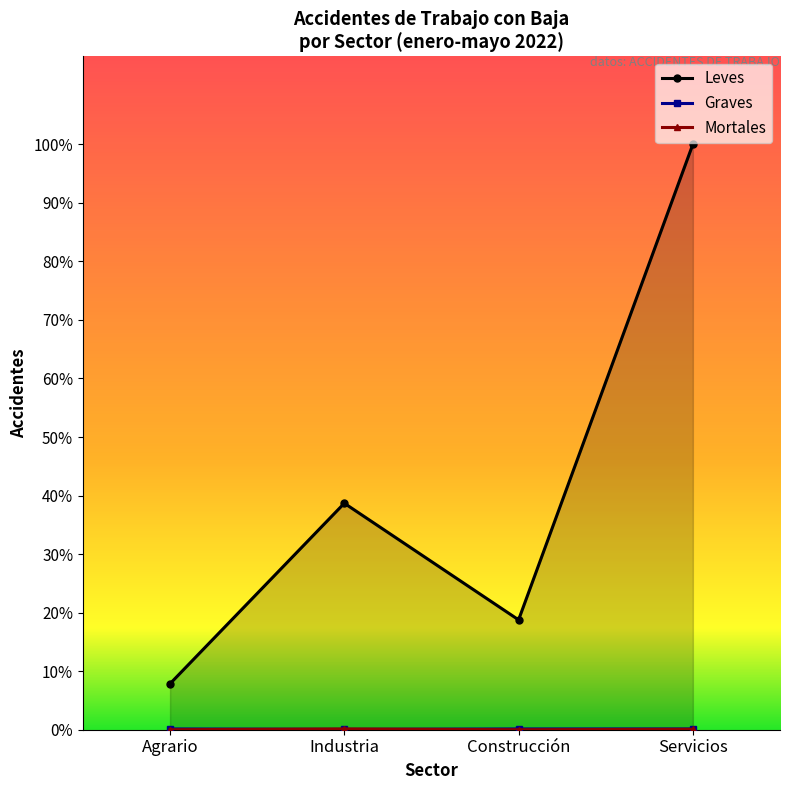

Count the number of categories in the chart.

4